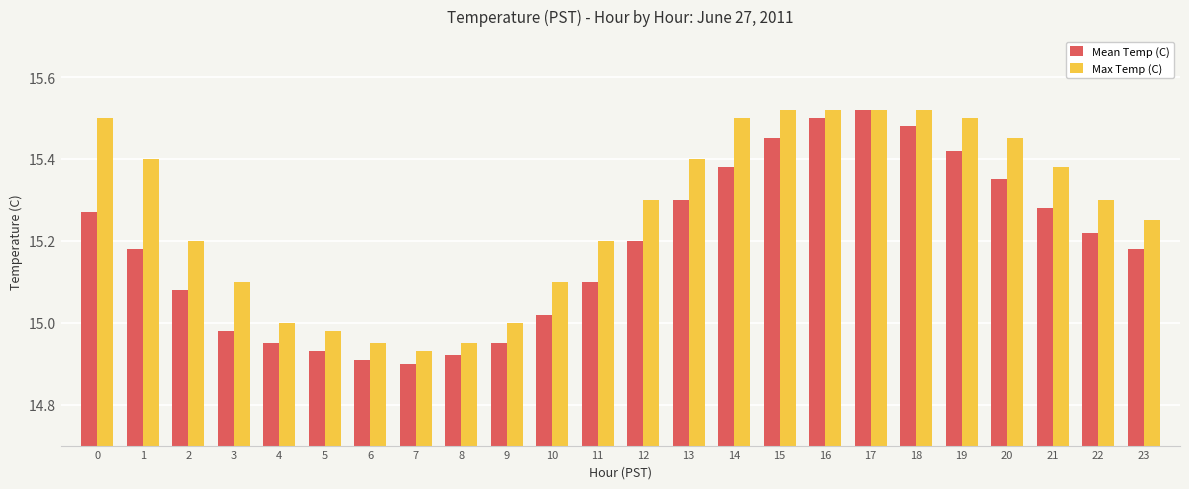

How many values in the Mean Temp (C) series are below 15?

7